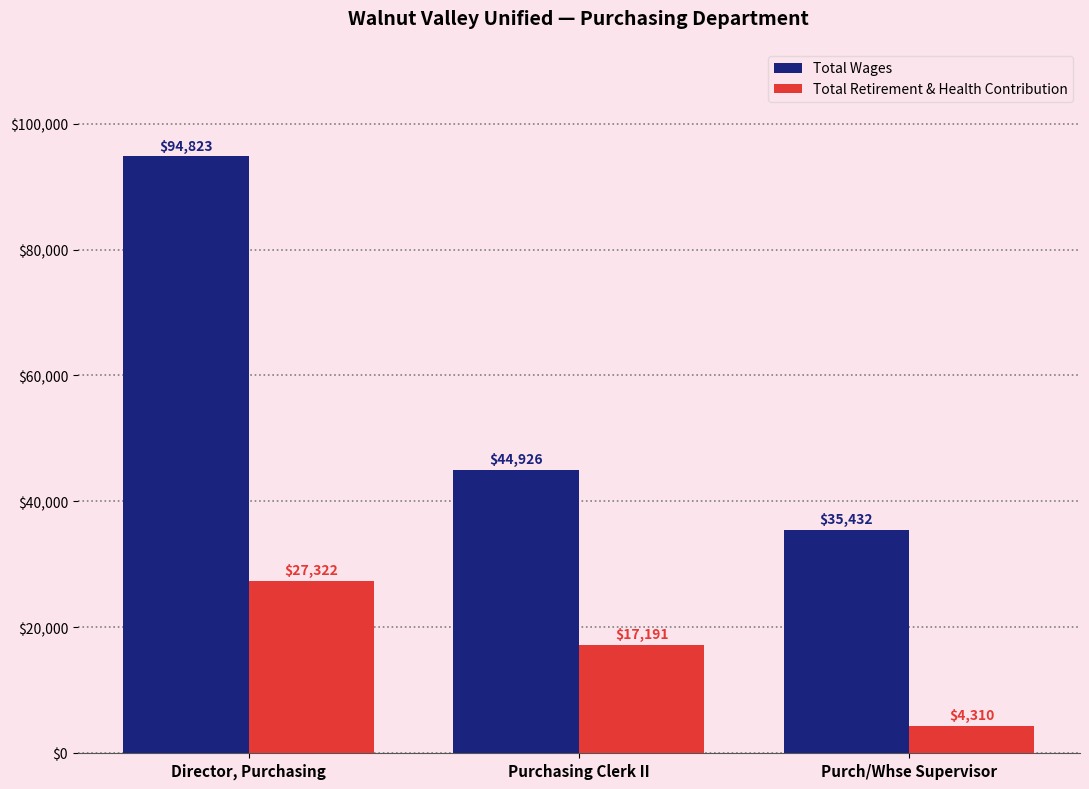

At which label does Total Wages reach its minimum?

Purch/Whse Supervisor